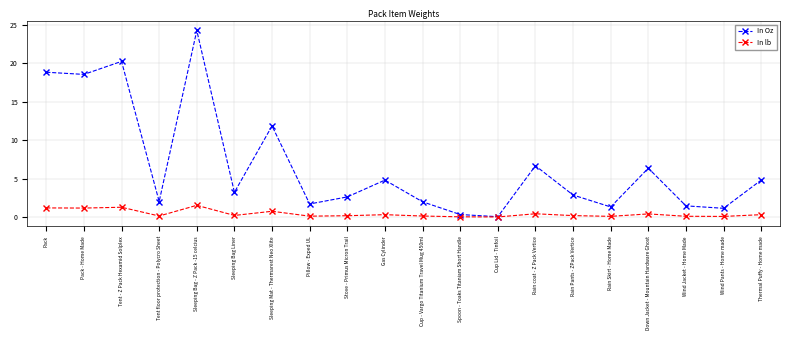

At which category does In Oz reach its first local valley?

Pack - Home Made